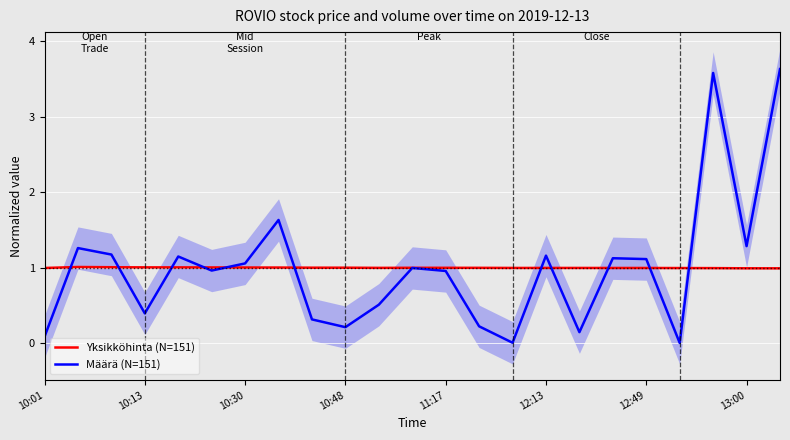

What are all the series names shown in the legend?

Yksikköhinta (N=151), Määrä (N=151)